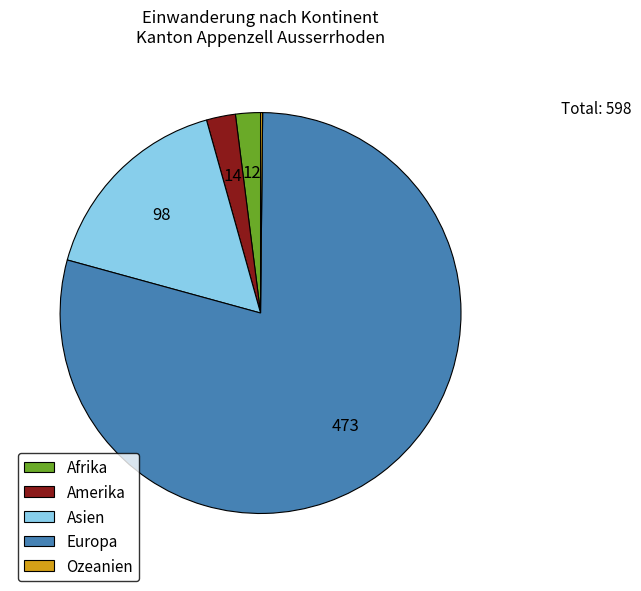

What is the largest slice in the pie chart?

Europa